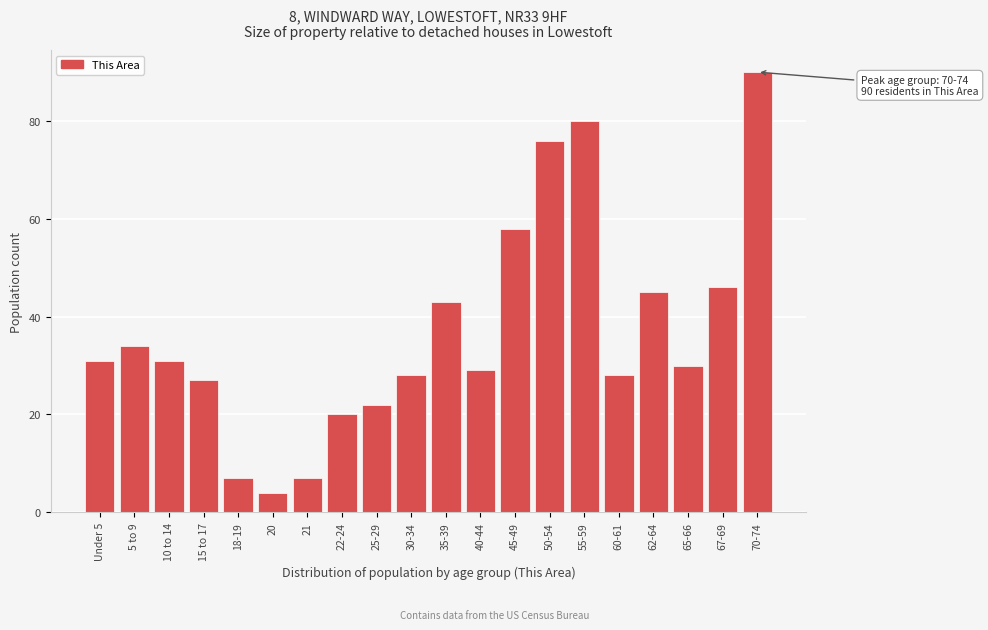

Reading left to right, transcribe all the data shown in this chart.

Under 5=31	5 to 9=34	10 to 14=31	15 to 17=27	18-19=7	20=4	21=7	22-24=20	25-29=22	30-34=28	35-39=43	40-44=29	45-49=58	50-54=76	55-59=80	60-61=28	62-64=45	65-66=30	67-69=46	70-74=90